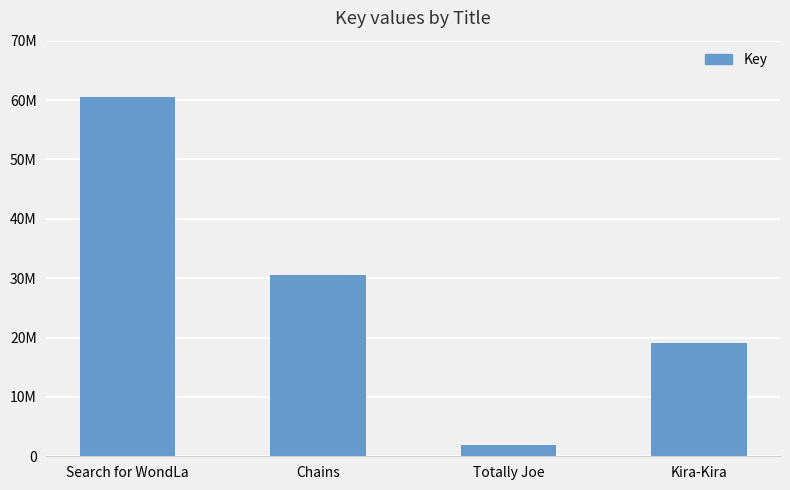

At which label does the data first exceed 30585656?

Search for WondLa